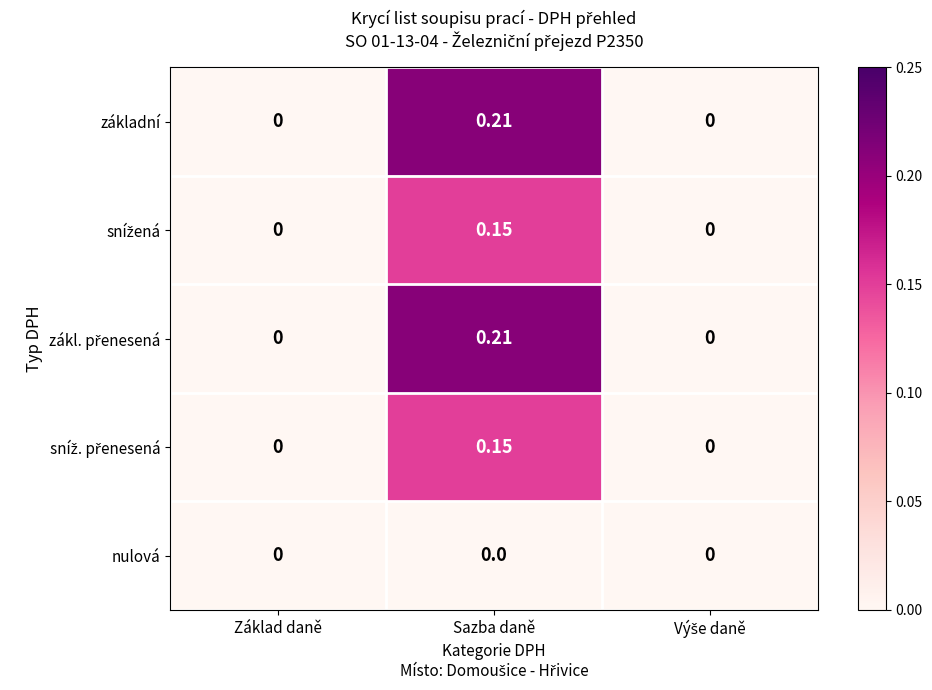

At which category is the sum across all series the highest?

Sazba daně